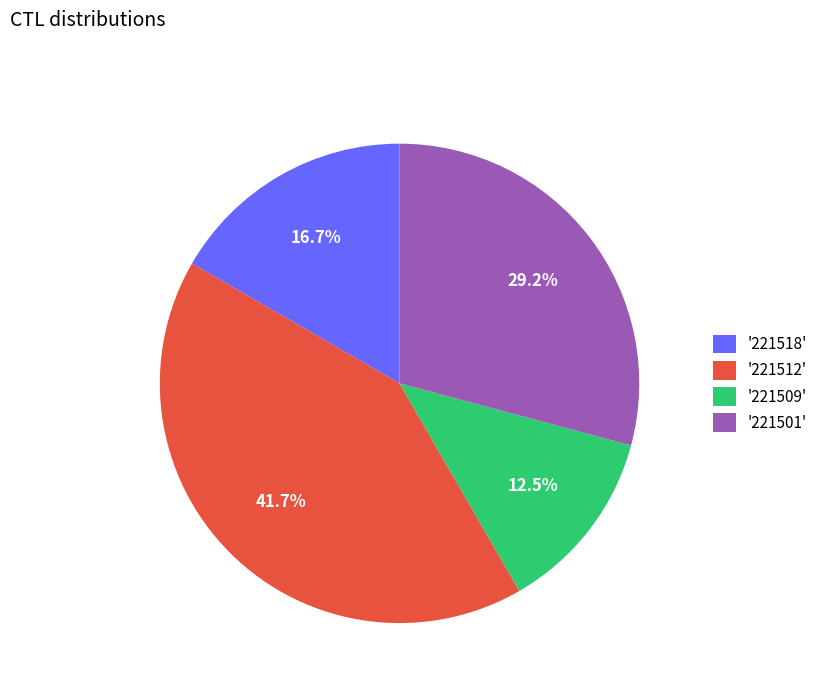

Count the number of slices in the pie.

4